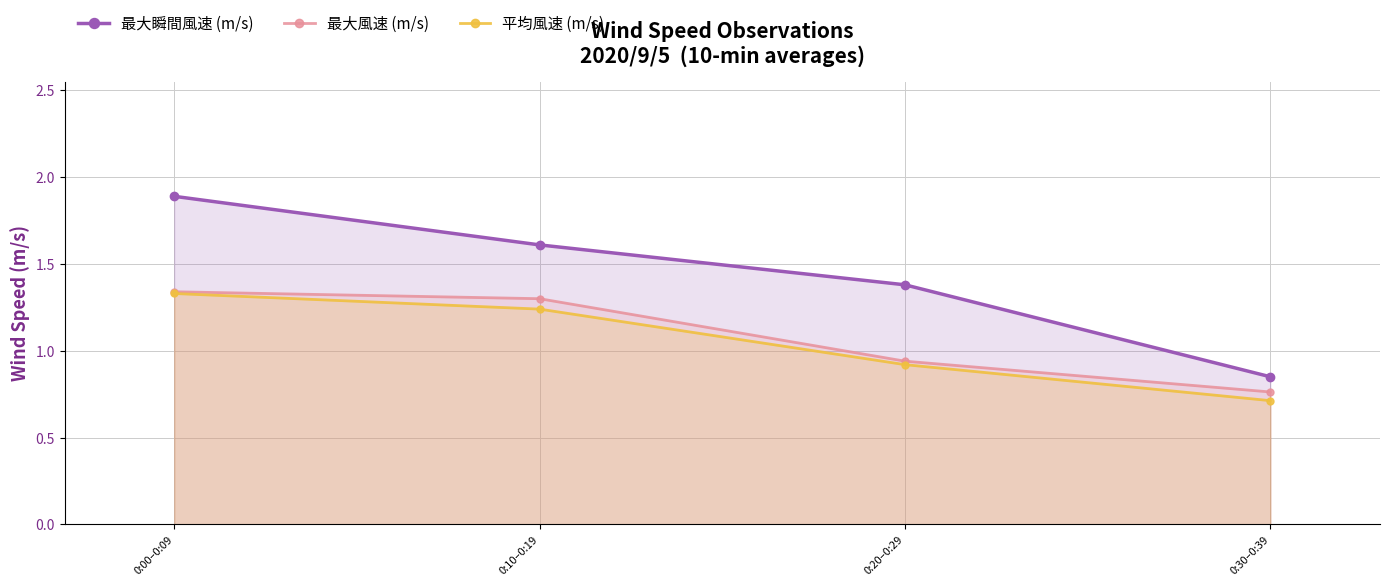

What are all the series names shown in the legend?

最大瞬間風速 (m/s), 最大風速 (m/s), 平均風速 (m/s)